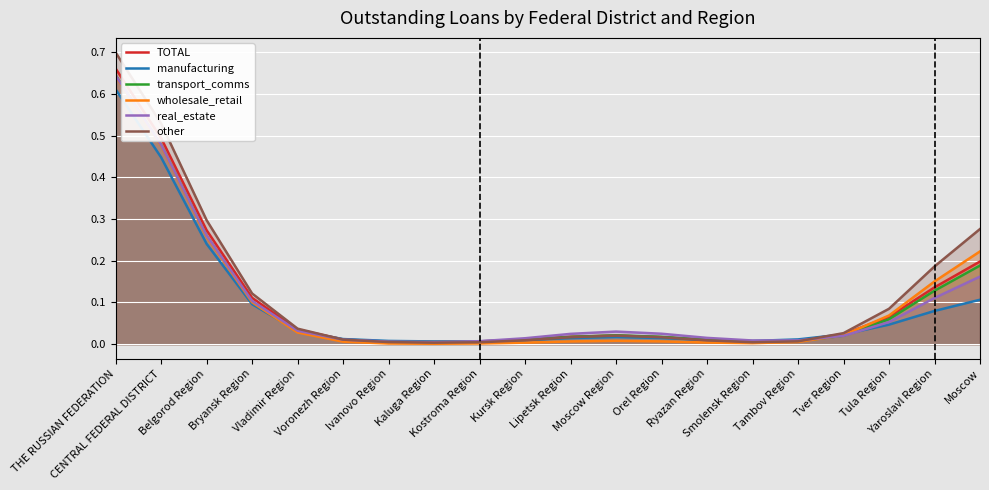

What is the total value across all series at Tula Region?

0.4